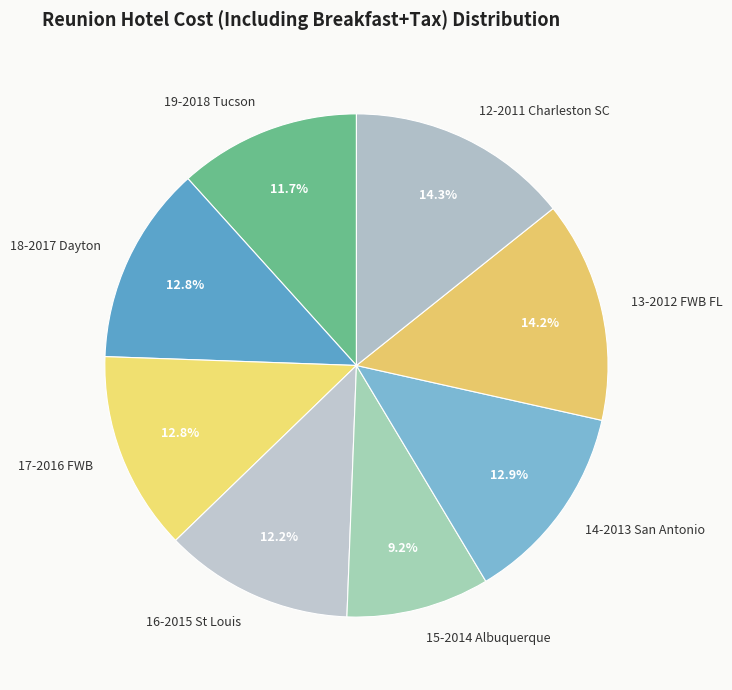

What is the smallest slice in the pie chart?

15-2014 Albuquerque